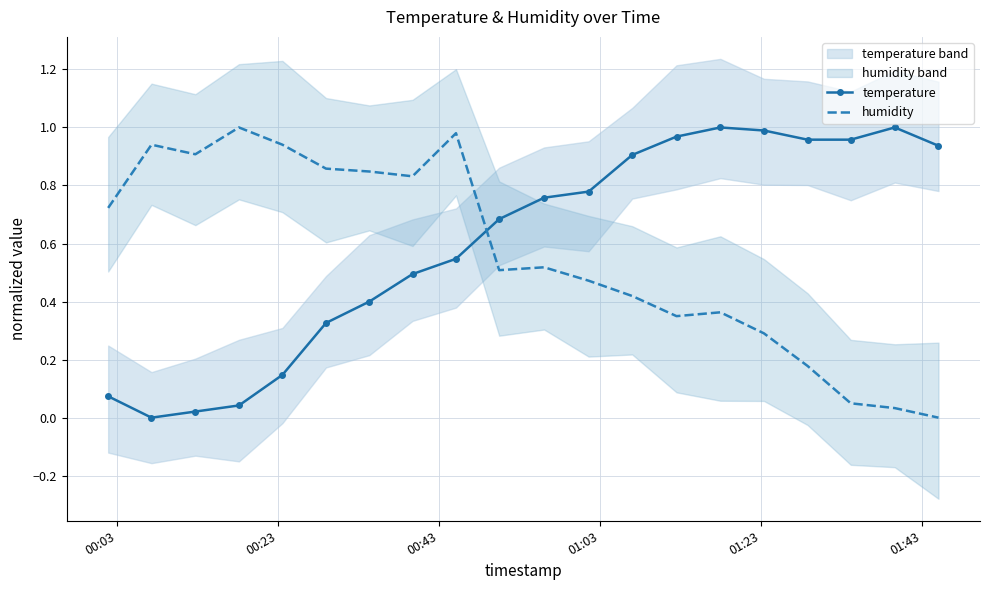

True or false: temperature has more than 2 interior local peaks.

False